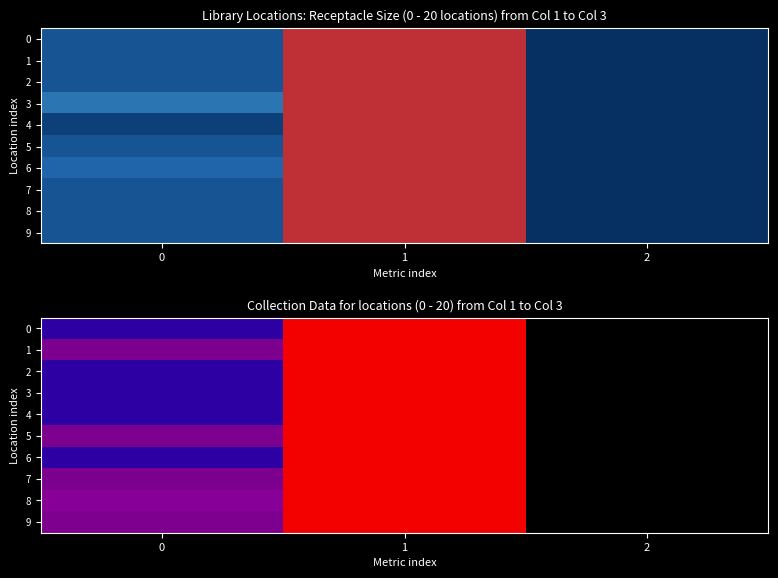

The 5 series shows 0 at 2. True or false?

True